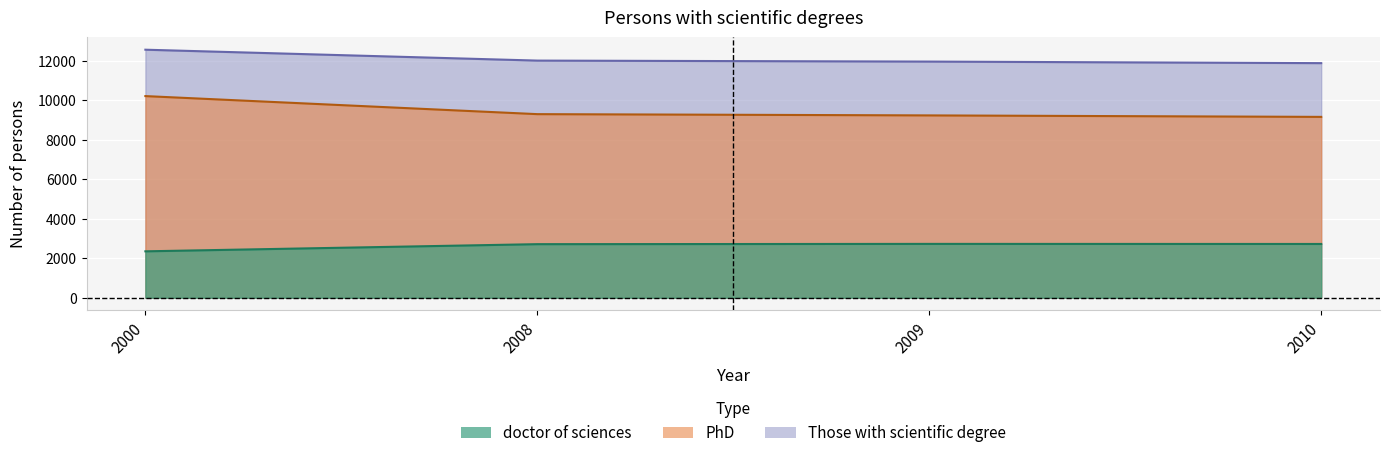

True or false: doctor of sciences has a value of 2714 at 2008.

True